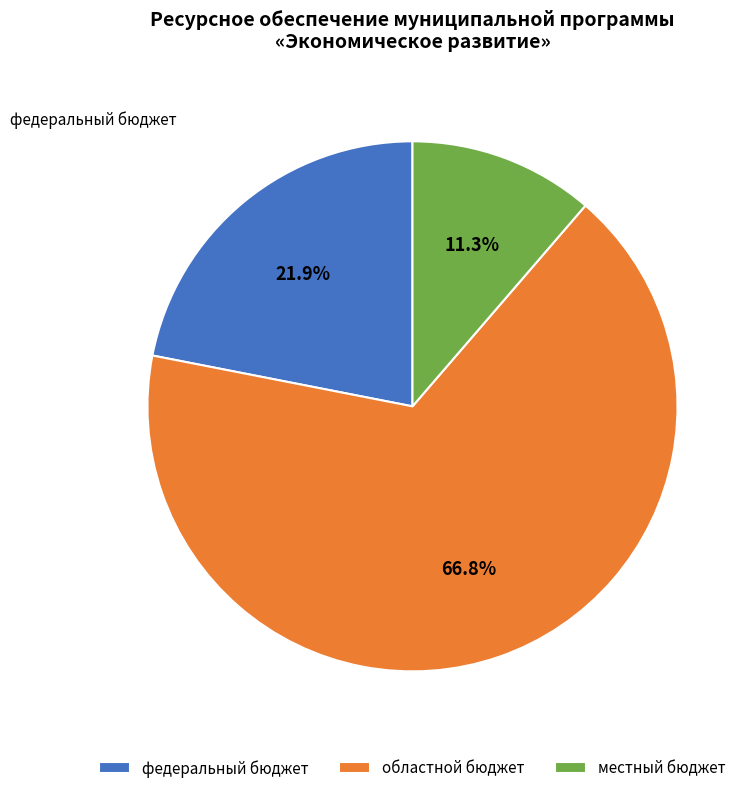

Does федеральный бюджет account for over 50% of the chart?

No